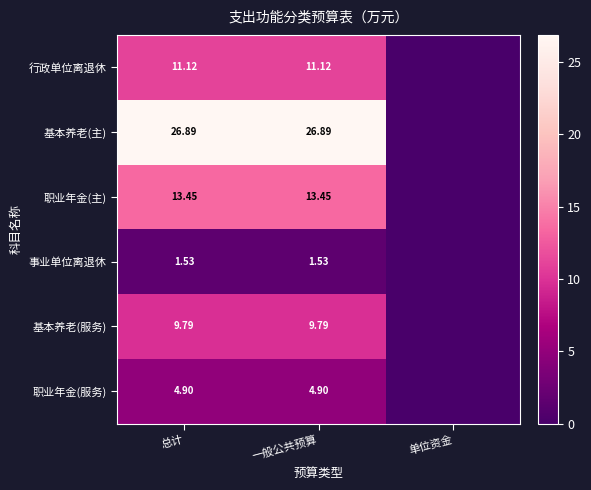

At 总计, list the series in order from smallest to largest.

事业单位离退休, 职业年金(服务), 基本养老(服务), 行政单位离退休, 职业年金(主), 基本养老(主)